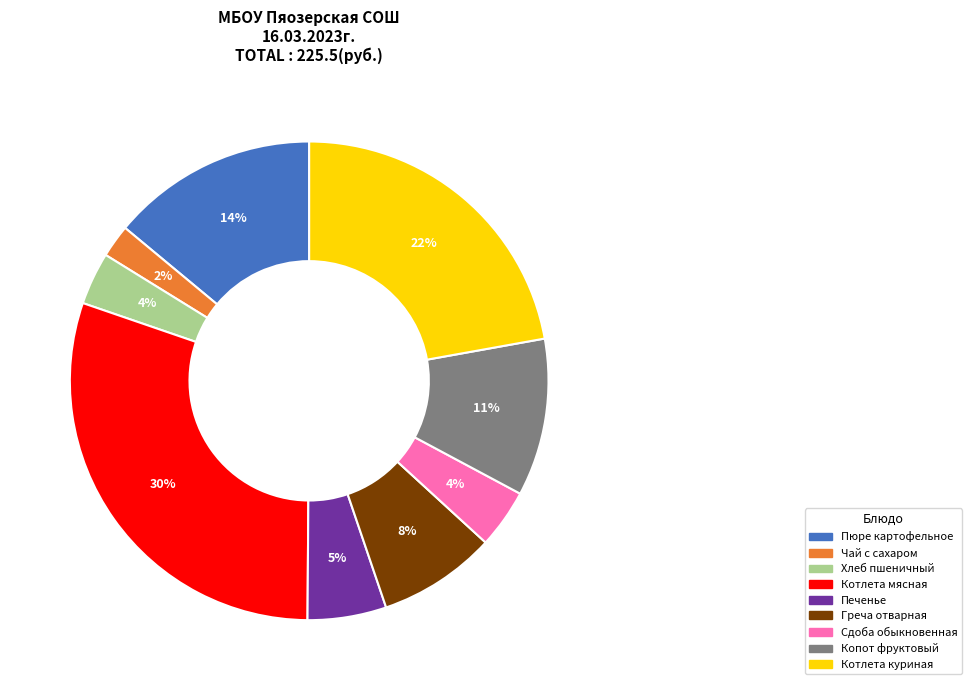

Count the number of slices in the pie.

9